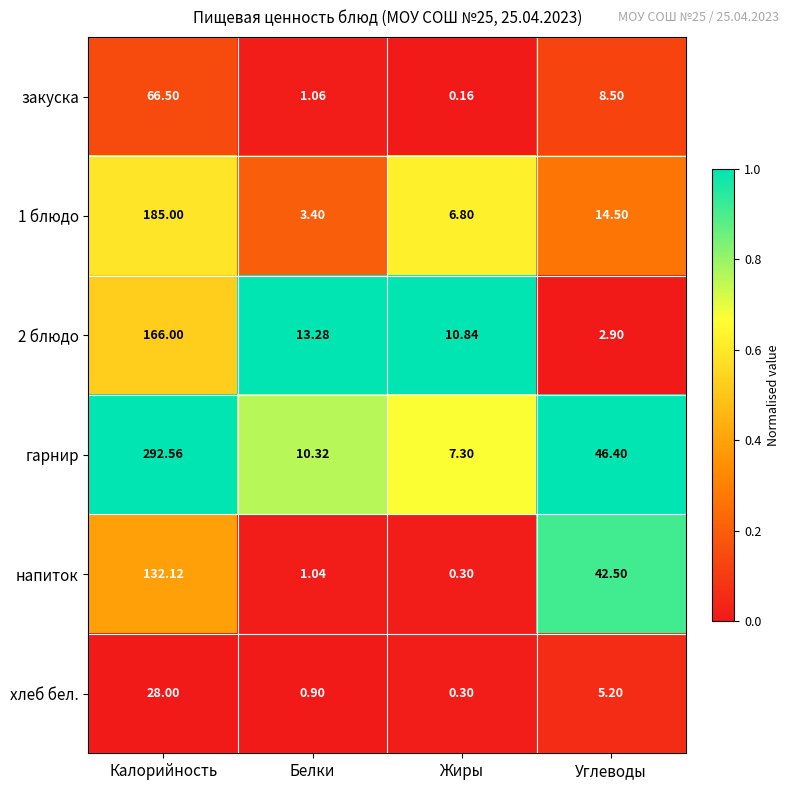

Rank the categories by 2 блюдо value from lowest to highest.

Углеводы, Жиры, Белки, Калорийность